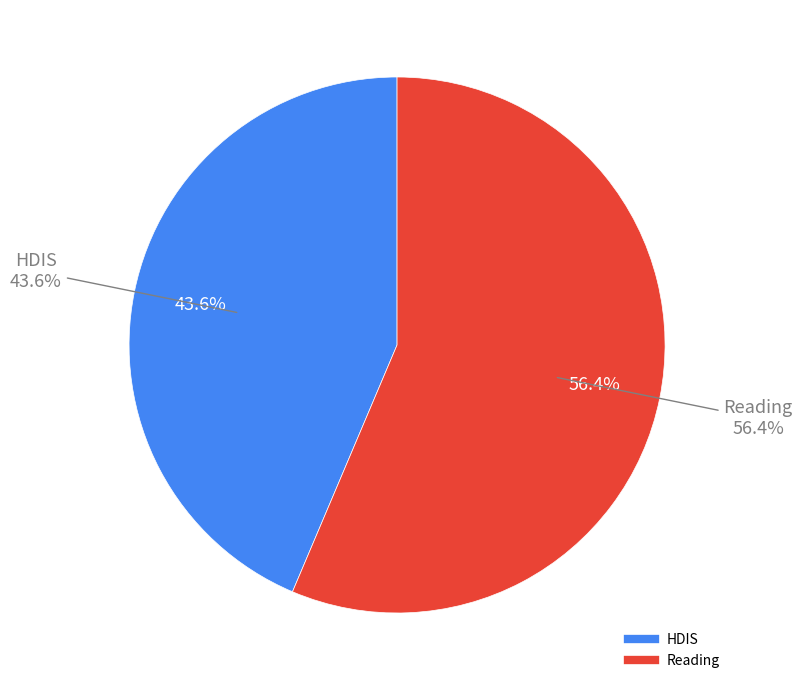

To the nearest percent, what portion does Reading represent?

56%